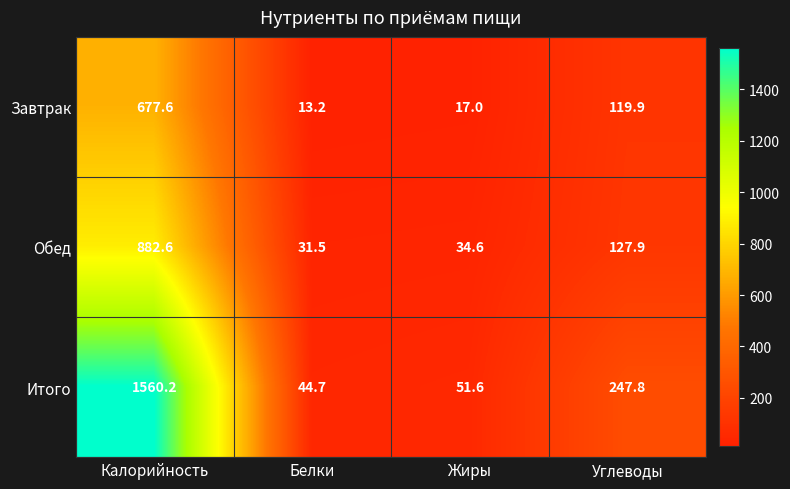

What is the difference between the second highest and minimum values in the Итого series?

203.1